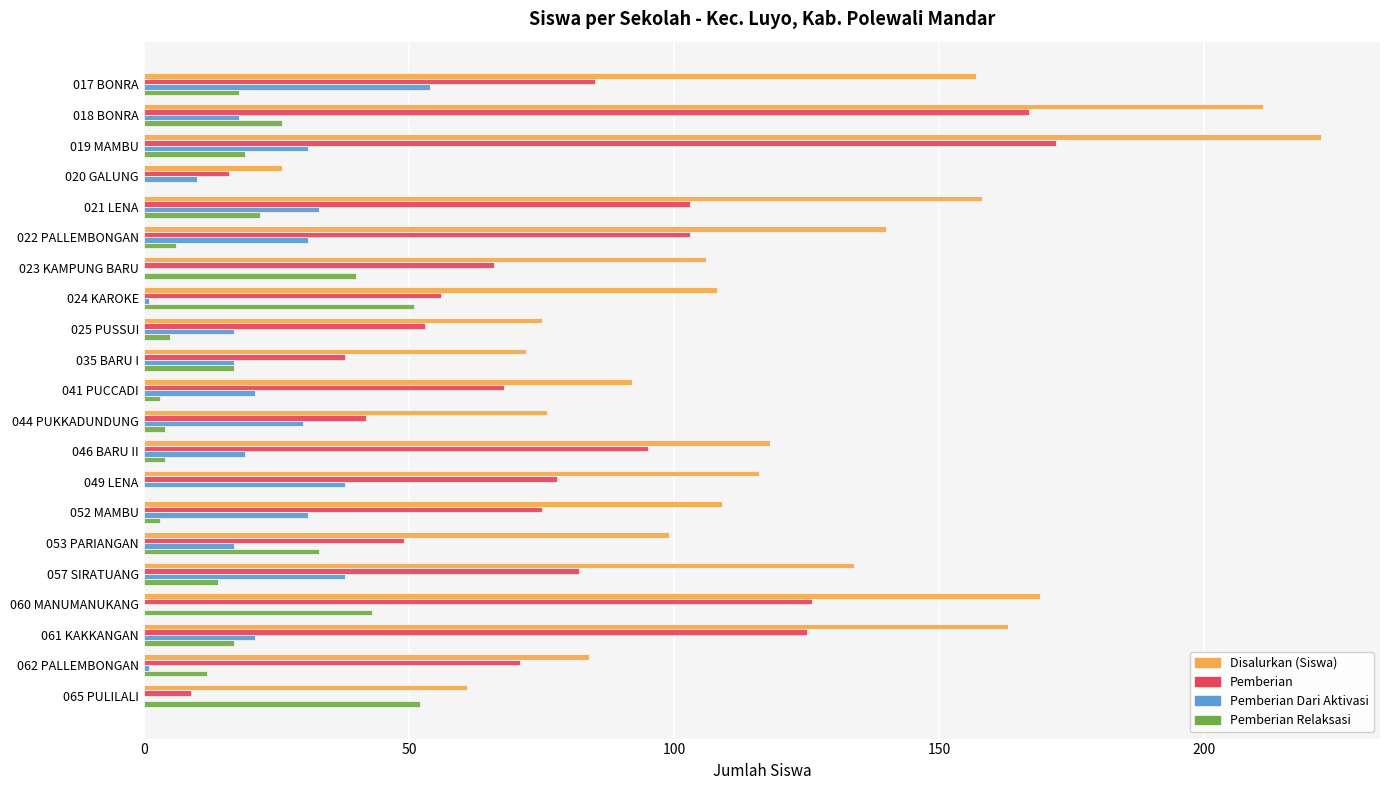

At which category is the sum across all series the highest?

019 MAMBU